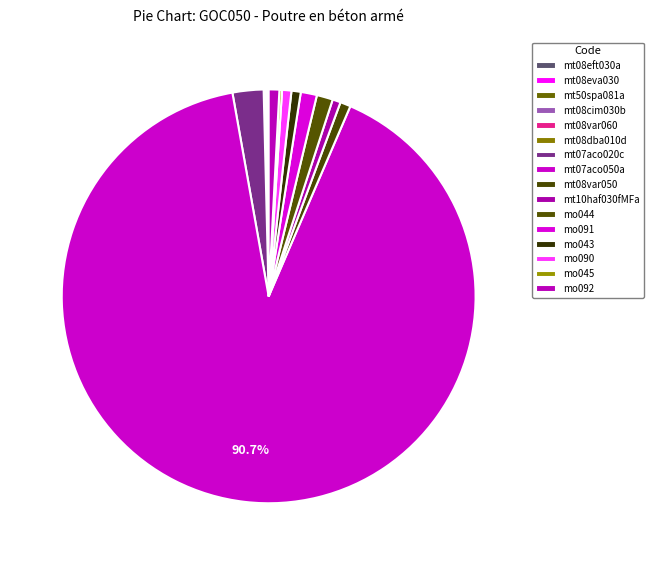

Rank the categories by value from highest to lowest.

mt07aco050a, mt07aco020c, mo044, mo091, mo092, mt08var050, mo043, mo090, mt10haf030fMFa, mo045, mt08eft030a, mt08var060, mt08dba010d, mt50spa081a, mt08eva030, mt08cim030b